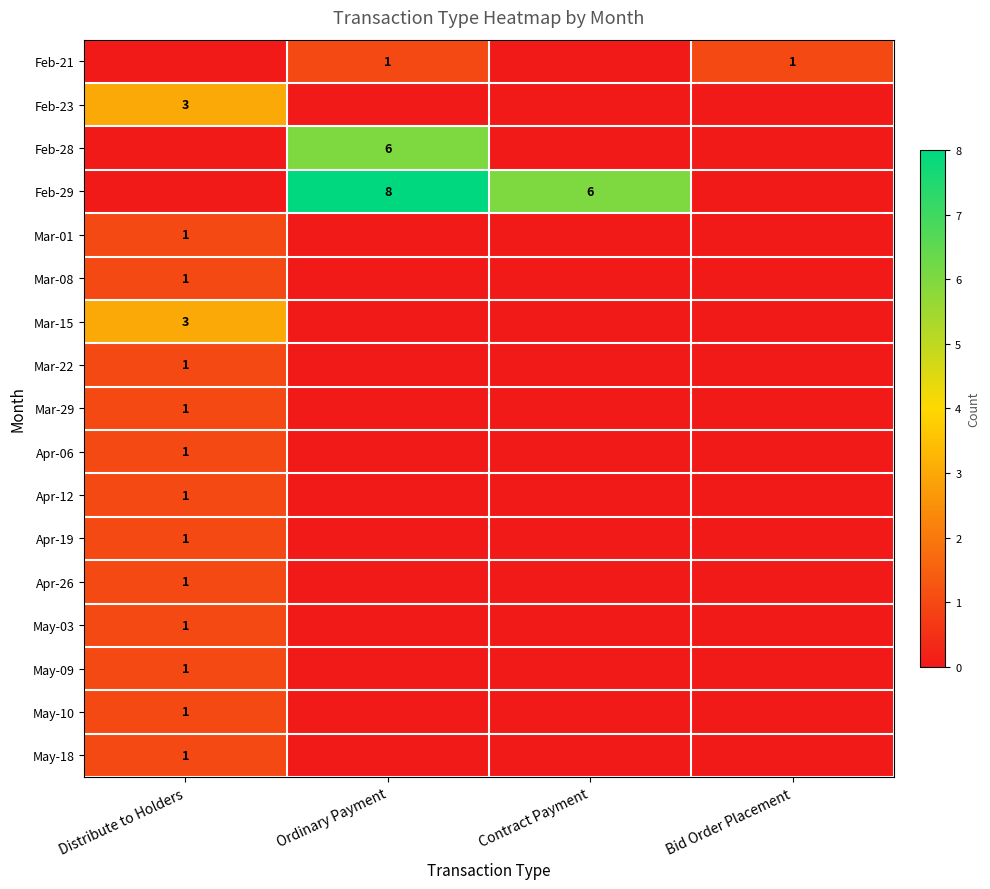

What is the greatest value displayed?

8